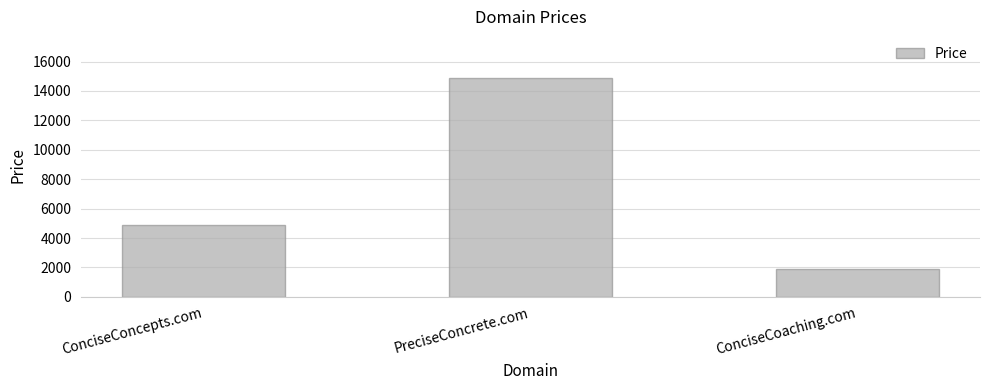

What is the minimum value shown in the chart?

1888